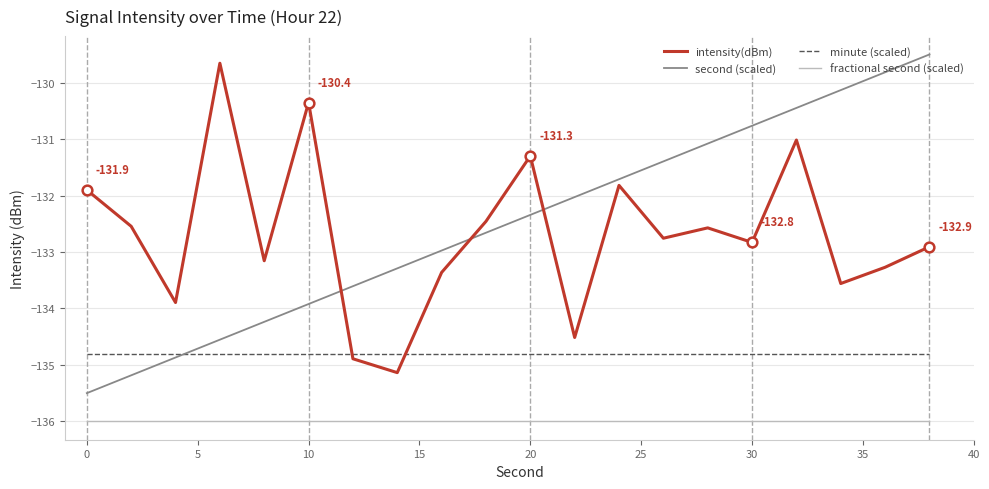

True or false: second (scaled) and fractional second (scaled) cross at least once.

False